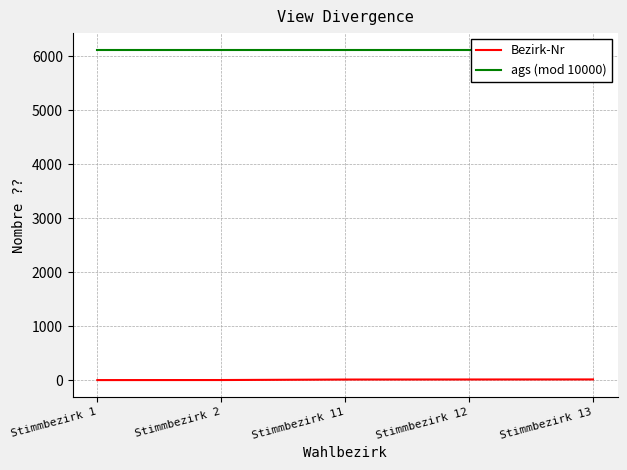

True or false: ags (mod 10000) and Bezirk-Nr cross at least once.

False